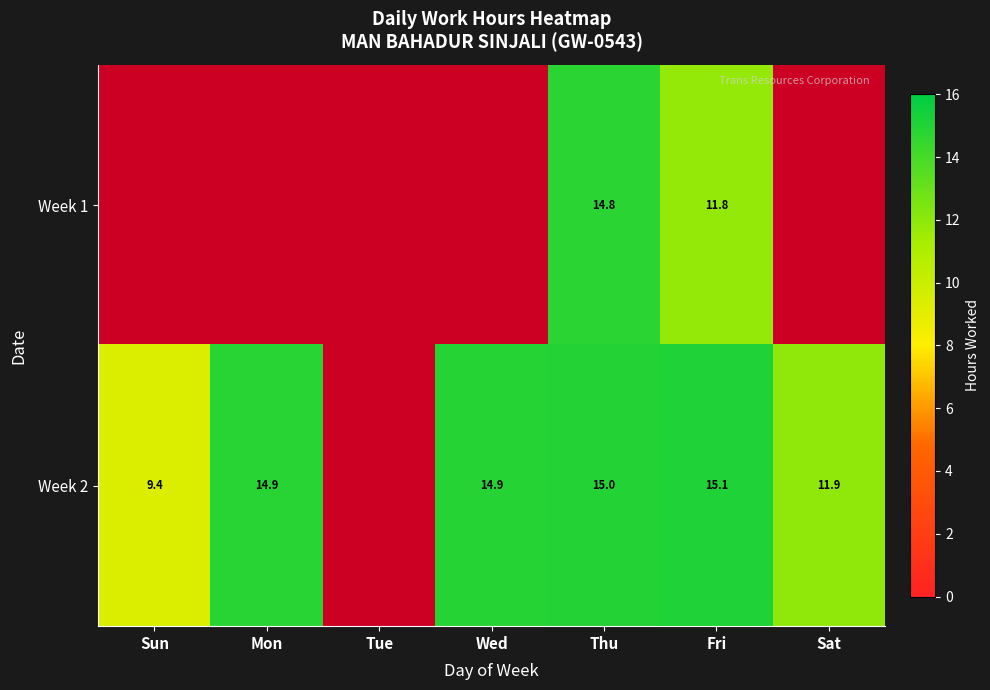

What is the sum of the Week 2 values at Sat and Sun?

21.3